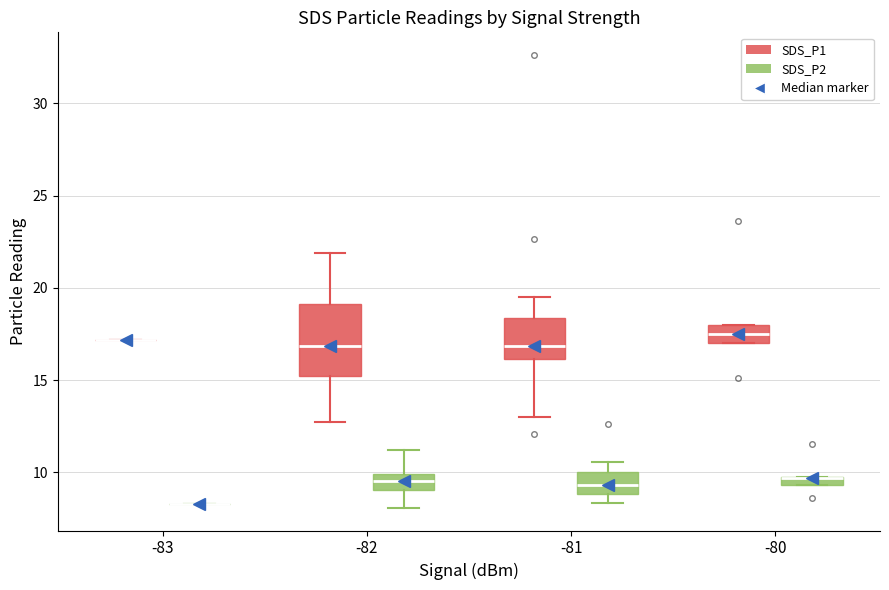

Comparing the boxes themselves (not the whiskers), which one is the tallest?

-82 (SDS_P1)